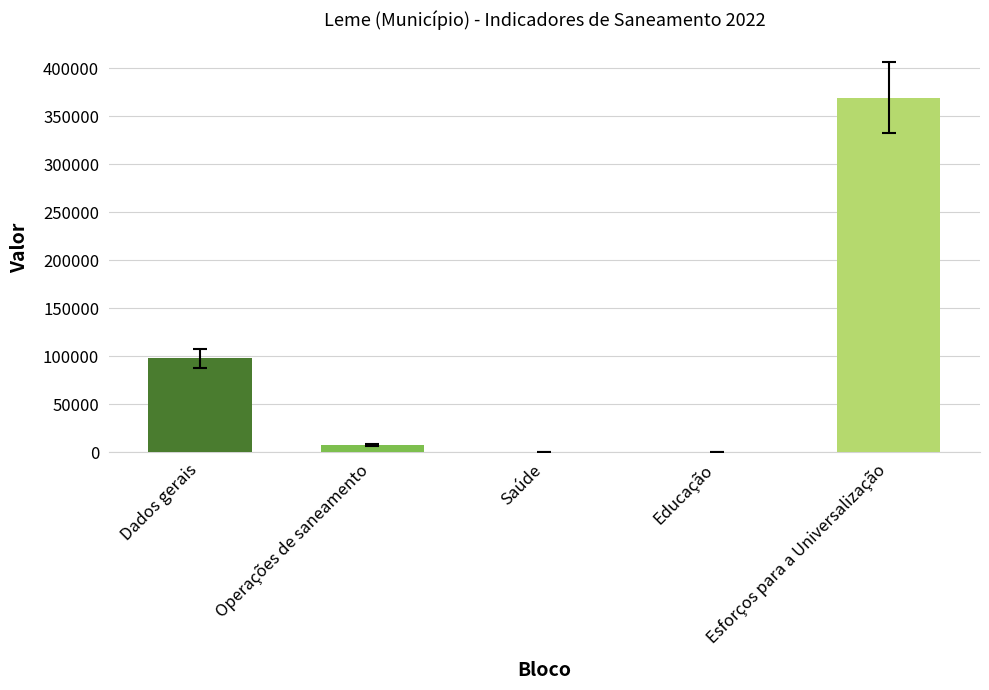

Where does the data first go above 7594?

Dados gerais